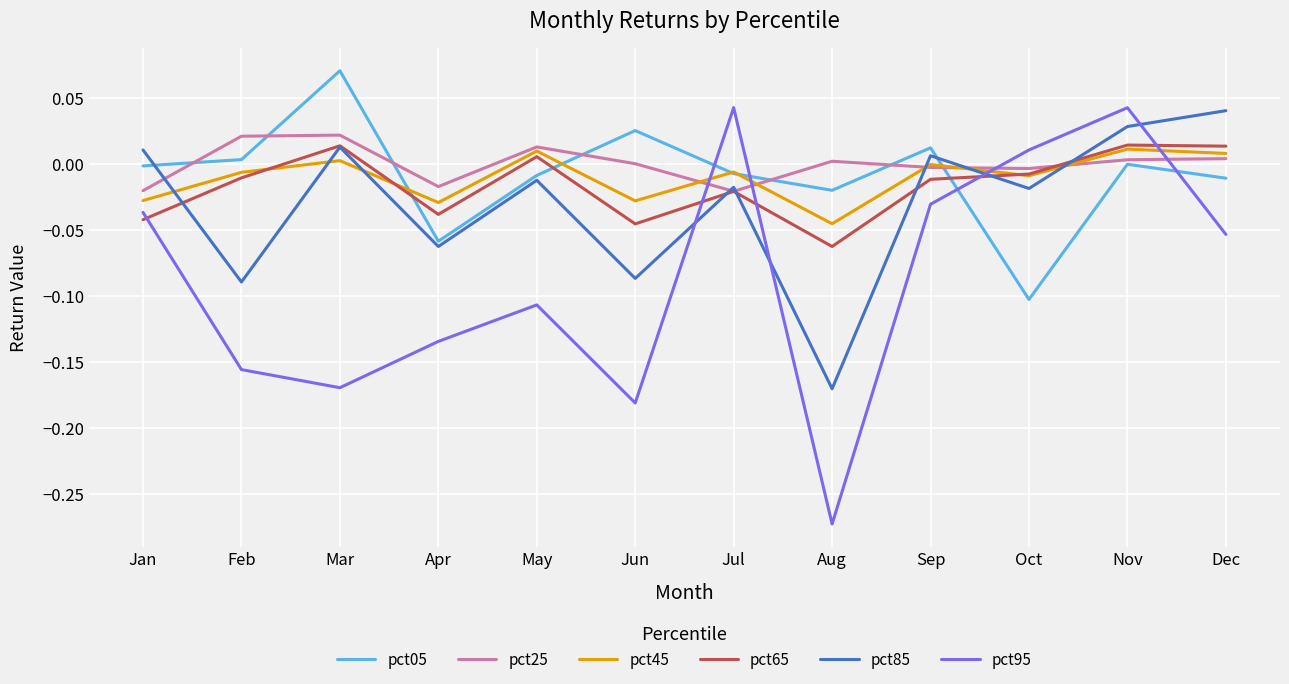

Which category has the lowest value in the pct95 series?

Aug